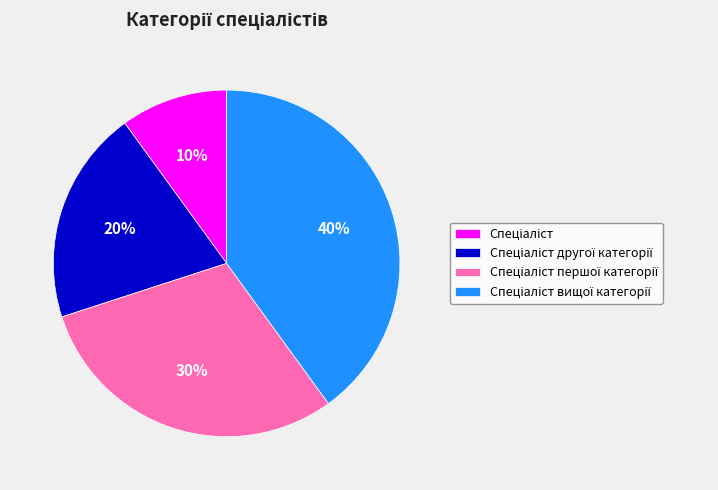

How many segments does this pie chart have?

4